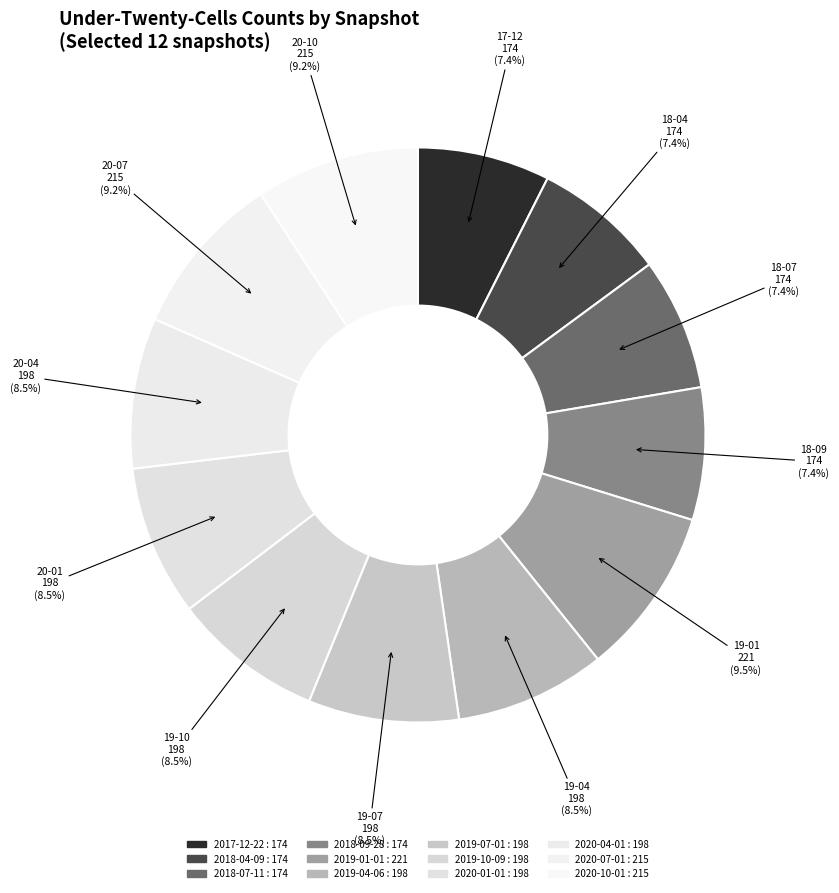

How many segments does this pie chart have?

12